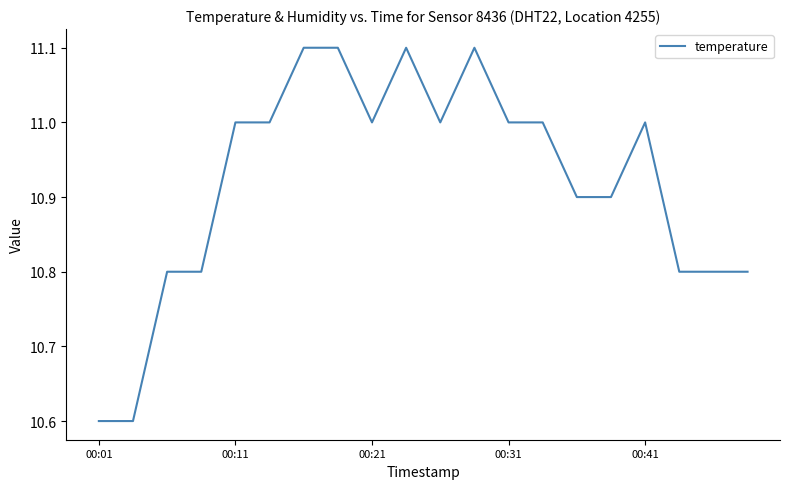

What is the minimum value shown in the chart?

10.6